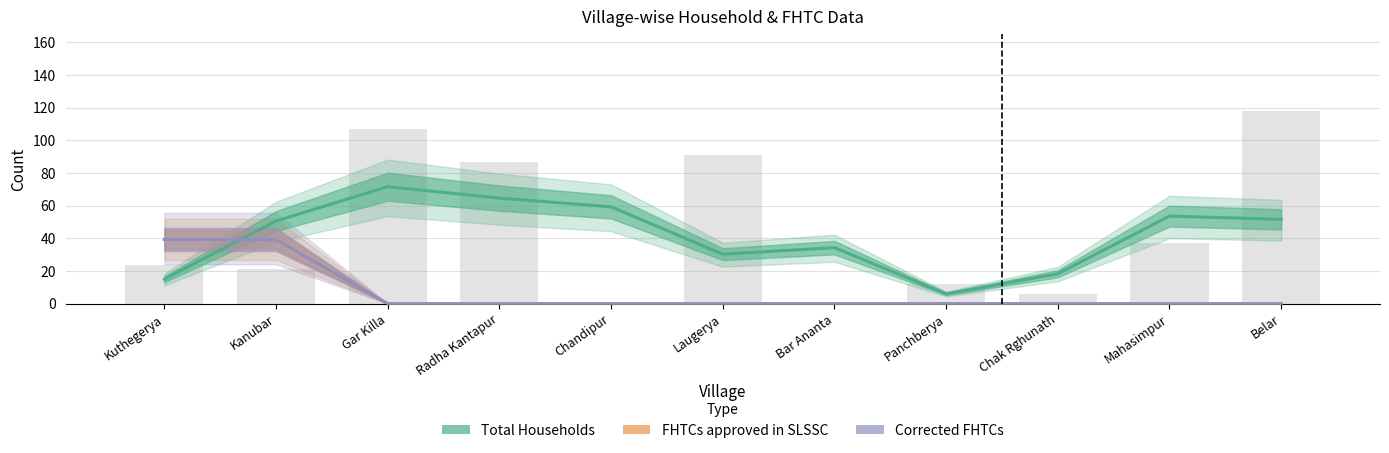

Reading left to right, transcribe all the data shown in this chart.

Total Households: 15.0	50.7	71.7	64.7	59.3	30.3	34.3	6.0	18.3	53.7	51.7
FHTCs approved in SLSSC: 39.3	39.3	0.0	0.0	0.0	0.0	0.0	0.0	0.0	0.0	0.0
Corrected FHTCs: 39.3	39.3	0.0	0.0	0.0	0.0	0.0	0.0	0.0	0.0	0.0